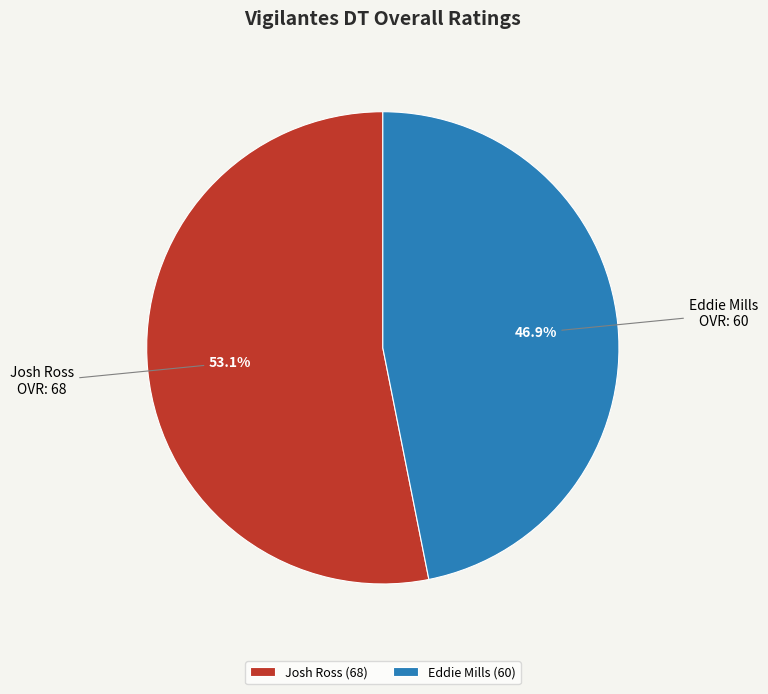

To the nearest percent, what percentage of the pie is Josh Ross?

53%